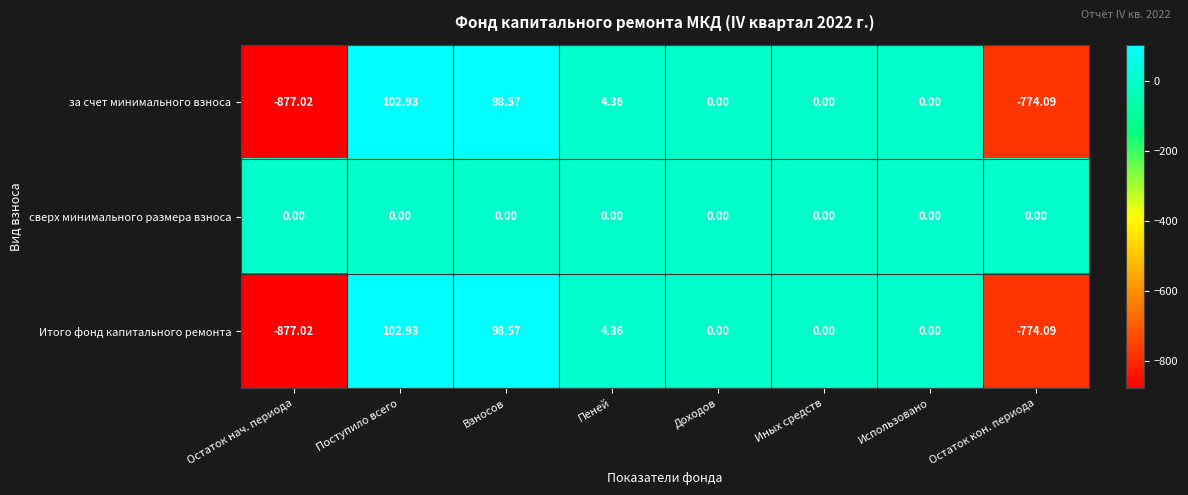

Which category has the highest value across all series?

Поступило всего